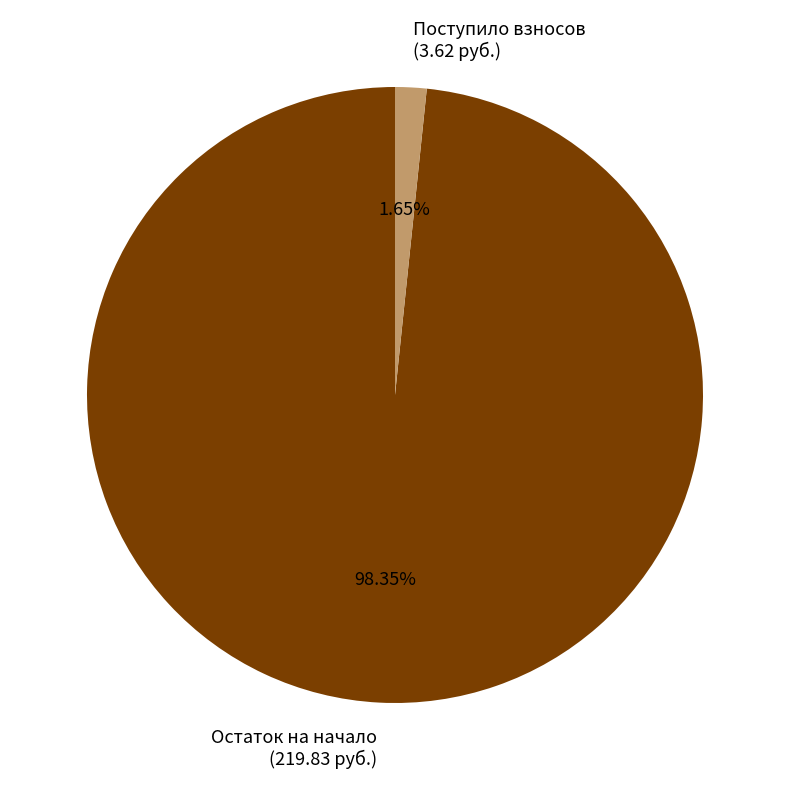

Combined, do Поступило взносов (3.62 руб.) and Остаток на начало (219.83 руб.) account for over 50%?

Yes